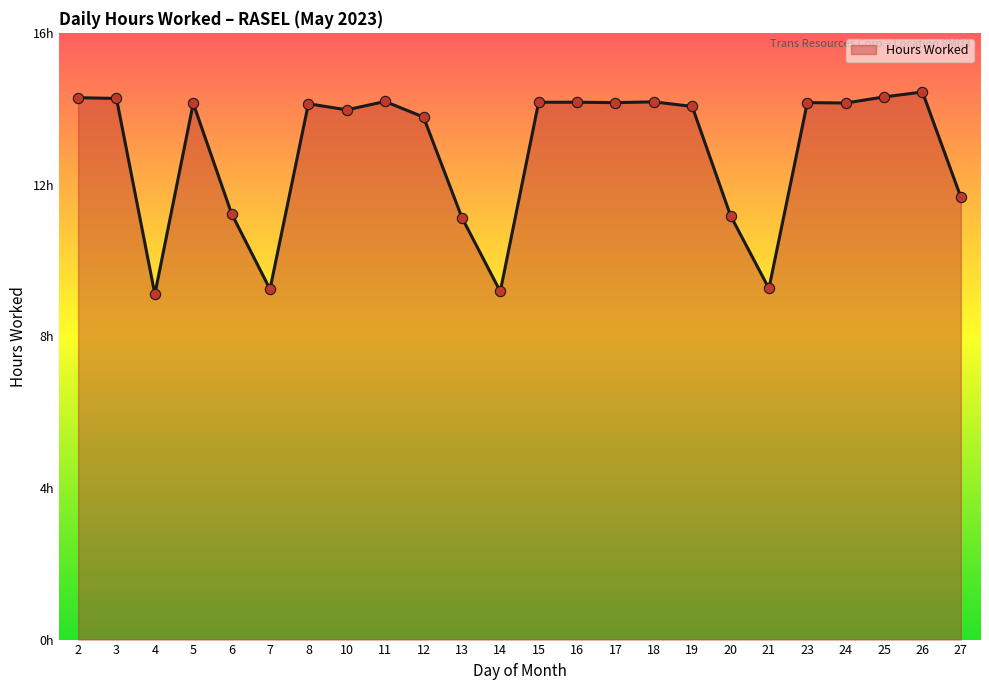

What is the change in value from 11 to 26?

+0.2